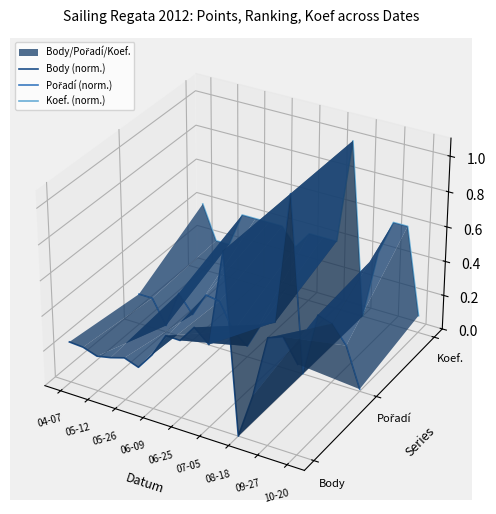

List the series in order of their overall mean, highest first.

Koef. (norm.), Pořadí (norm.), Body (norm.)